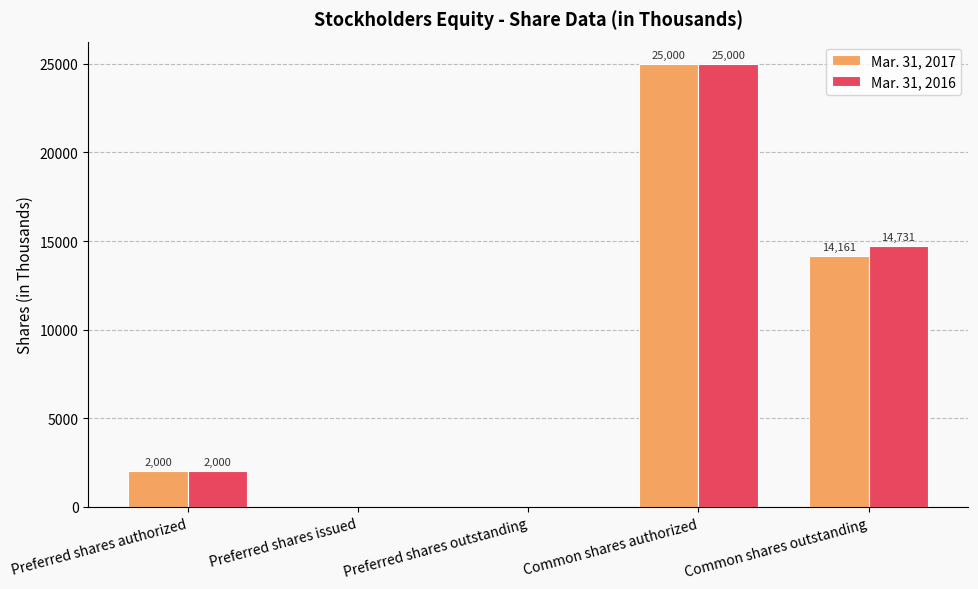

What is the difference between the Mar. 31, 2017 values at Common shares authorized and Preferred shares issued?

25000